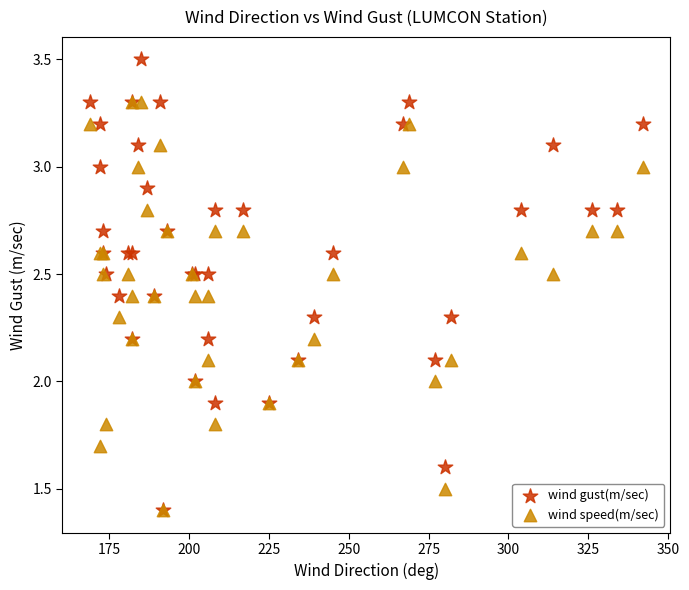

Which series has the largest Y range (max minus min)?

wind gust(m/sec)